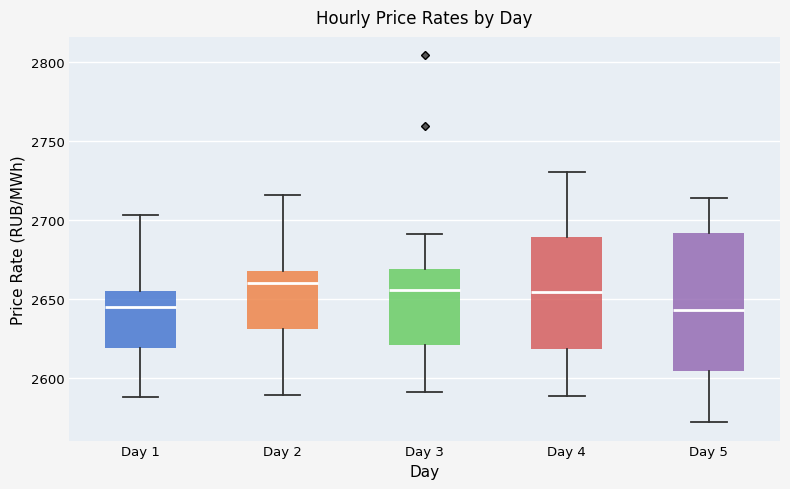

Comparing the boxes themselves (not the whiskers), which one is the tallest?

Day 5